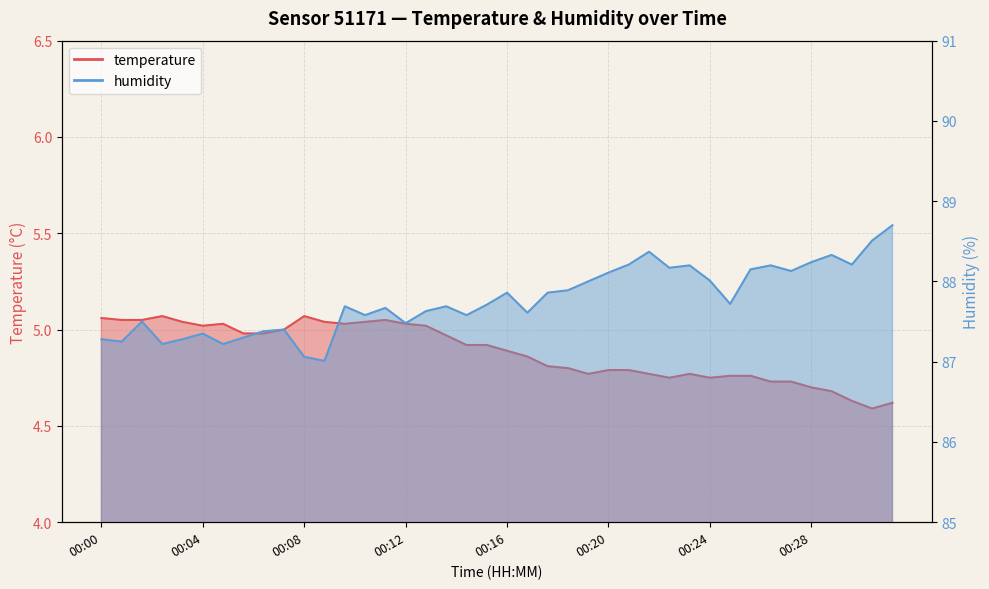

True or false: humidity and temperature intersect in this chart.

False